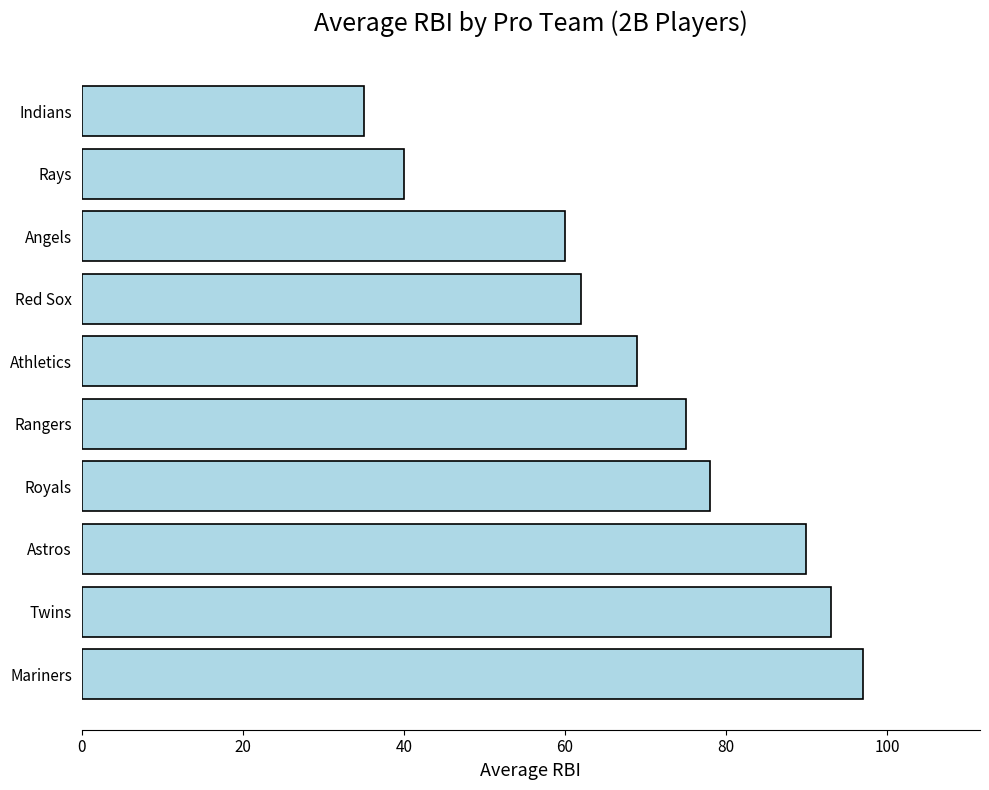

What is the difference between the second highest and second lowest values?

53